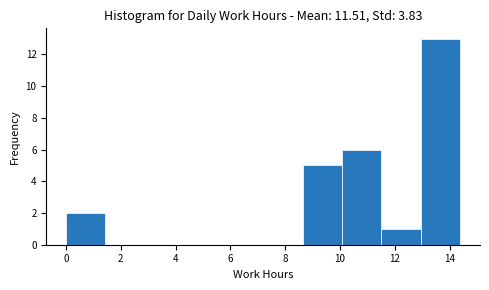

Reading left to right, transcribe this chart: for each bar, give the range it covers on the x-axis and its height. Neither the bar edges nor the heights are printed on the chart, so give them approximately, as read against the axes.

0.0 to 1.4: 2
1.4 to 2.8: 0
2.8 to 4.4: 0
4.4 to 5.8: 0
5.8 to 7.2: 0
7.2 to 8.6: 0
8.6 to 10.0: 5
10.0 to 11.6: 6
11.6 to 13.0: 1
13.0 to 14.4: 13